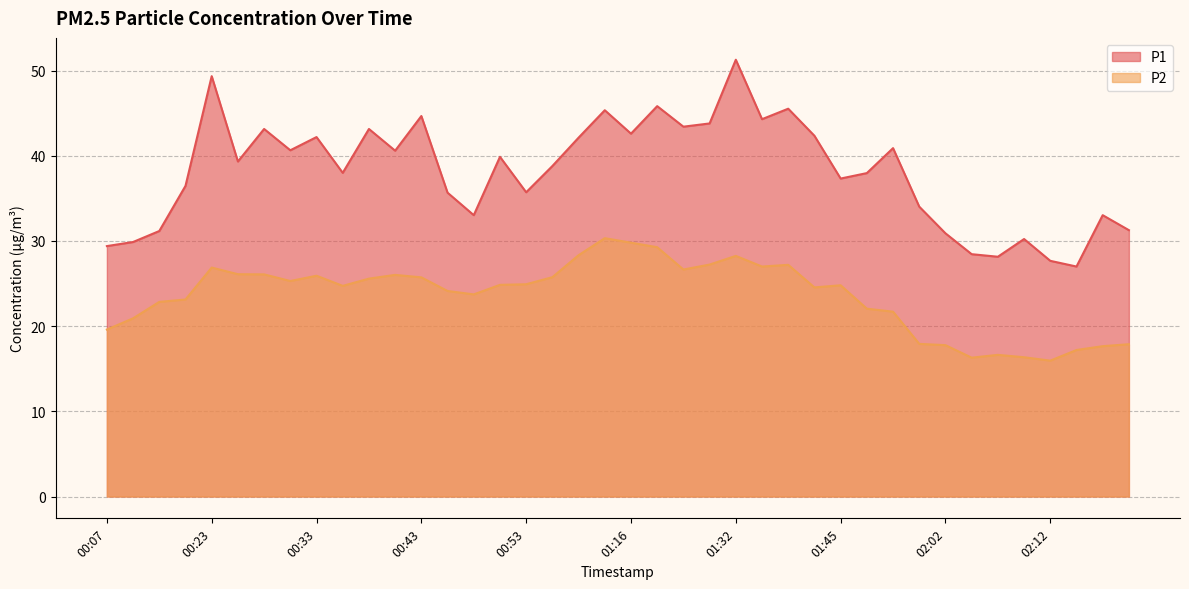

Does the chart have visible grid lines?

Yes